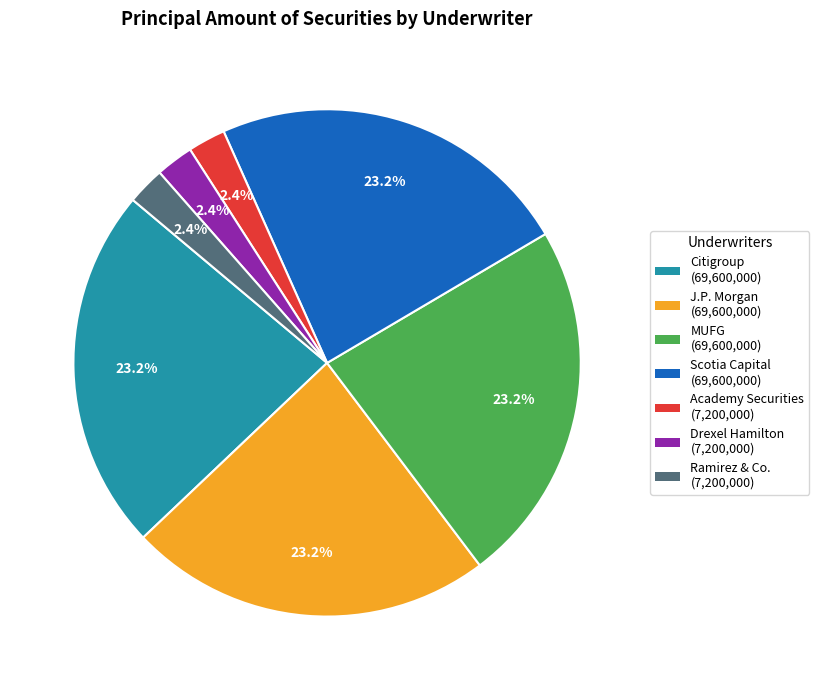

Is there any slice that represents more than half of the pie?

No